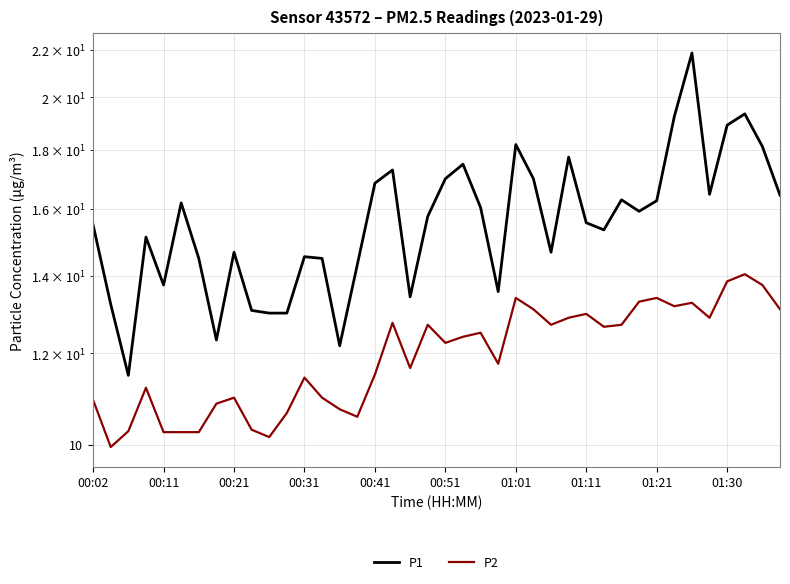

What is the difference between the highest and lowest values at 00:41?

5.4